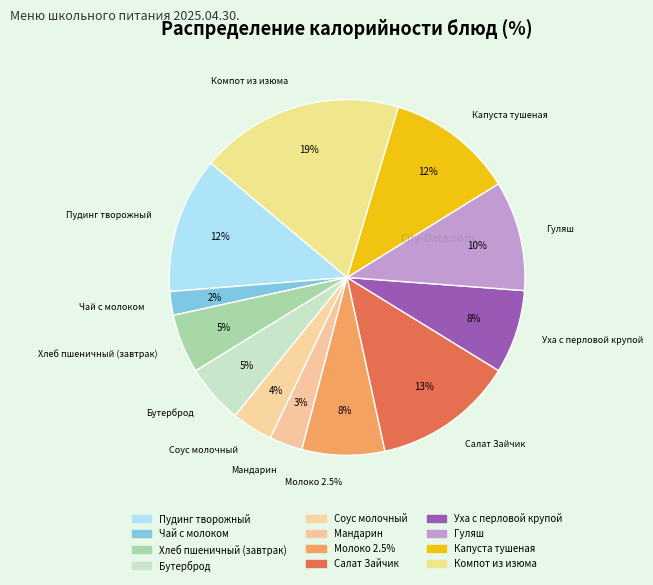

How many segments does this pie chart have?

12